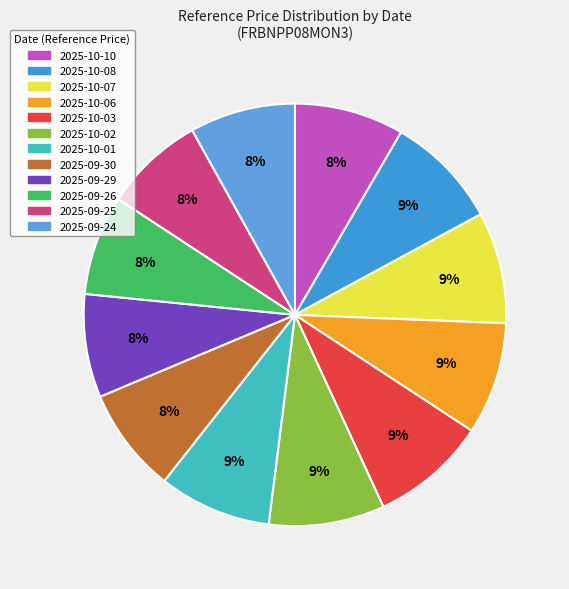

To the nearest percent, what is the difference between the largest and smallest slice percentages?

1%